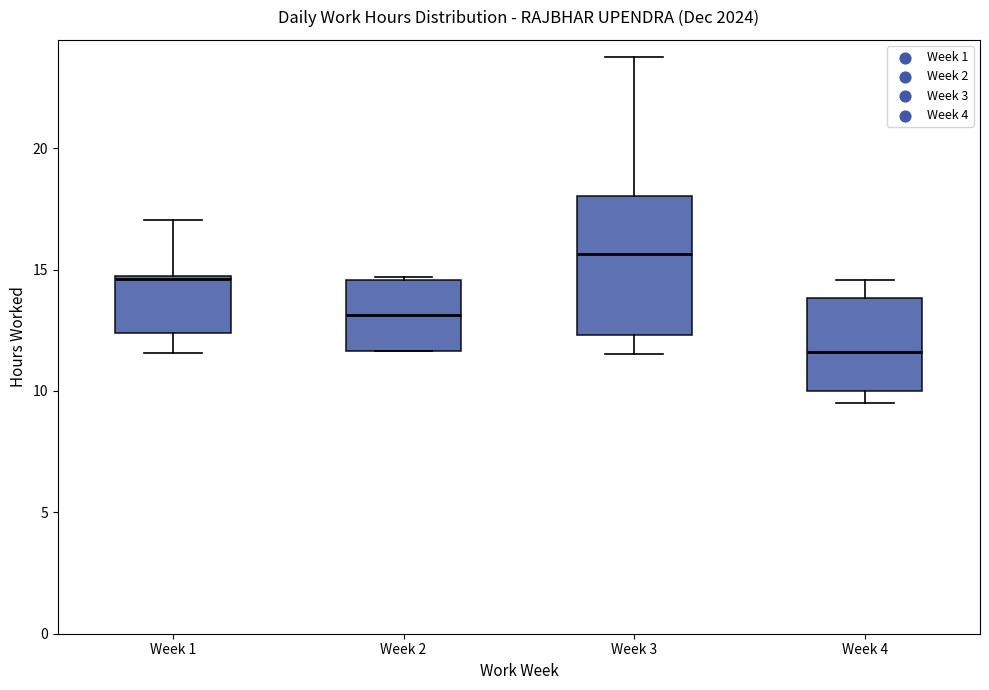

Reading left to right, transcribe this box plot: for each box, give where its median line is, the range the box spans, and where its two whiskers end, as read against the y-axis. The values are not printed on the chart, so give them approximately, as read against the axis.

Week 1: median 14.5, box 12.5 to 14.5, whiskers 11.5 to 17.0
Week 2: median 13.0, box 11.5 to 14.5, whiskers 11.5 to 14.5
Week 3: median 15.5, box 12.5 to 18.0, whiskers 11.5 to 24.0
Week 4: median 11.5, box 10.0 to 14.0, whiskers 9.5 to 14.5